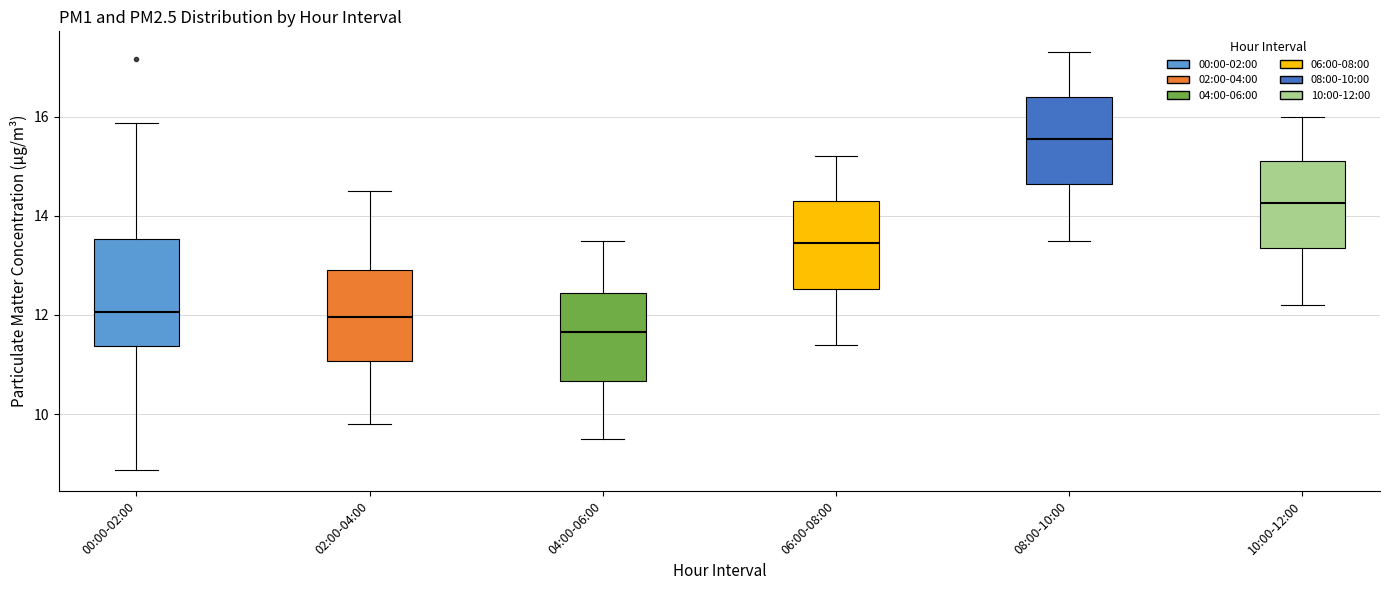

Reading left to right, transcribe this box plot: for each box, give where its median line is, the range the box spans, and where its two whiskers end, as read against the y-axis. The values are not printed on the chart, so give them approximately, as read against the axis.

00:00-02:00: median 12.0, box 11.4 to 13.6, whiskers 8.8 to 15.8
02:00-04:00: median 12.0, box 11.0 to 13.0, whiskers 9.8 to 14.6
04:00-06:00: median 11.6, box 10.6 to 12.4, whiskers 9.6 to 13.6
06:00-08:00: median 13.4, box 12.6 to 14.4, whiskers 11.4 to 15.2
08:00-10:00: median 15.6, box 14.6 to 16.4, whiskers 13.6 to 17.4
10:00-12:00: median 14.2, box 13.4 to 15.2, whiskers 12.2 to 16.0